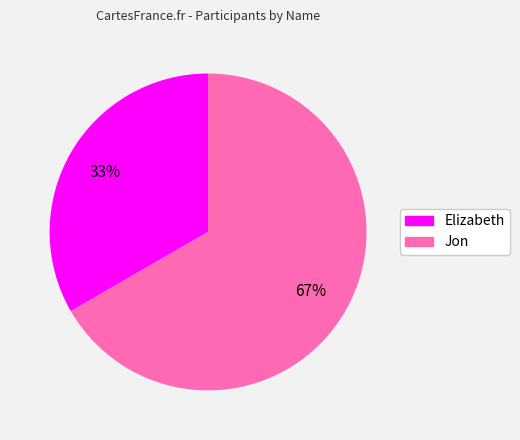

Which has a higher value, Jon or Elizabeth?

Jon